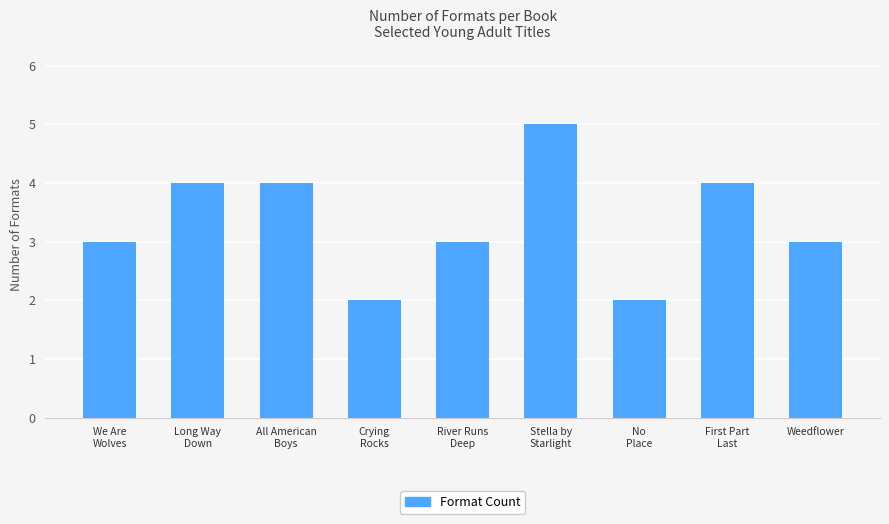

What is the approximate value at All American
Boys?

4